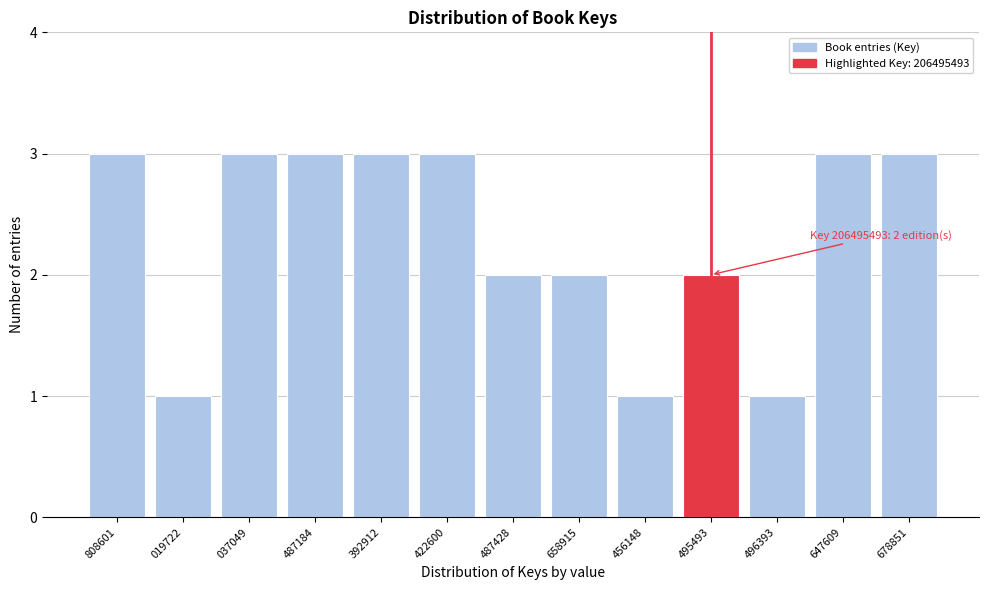

Reading left to right, extract all data points from this chart.

3	1	3	3	3	3	2	2	1	2	1	3	3